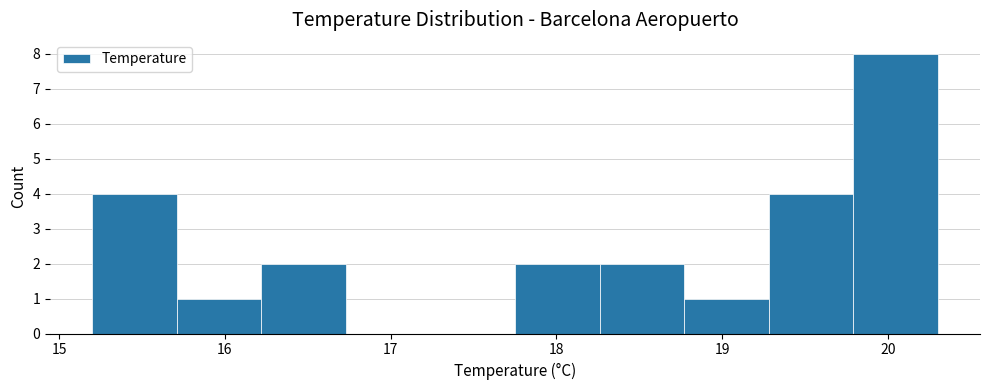

Reading left to right, list every bar in this chart as the range it spans on the x-axis followed by its height. Neither the bar edges nor the heights are printed on the chart, so give them approximately, as read against the axes.

15.20 to 15.71: 4
15.71 to 16.22: 1
16.22 to 16.73: 2
16.73 to 17.24: 0
17.24 to 17.75: 0
17.75 to 18.26: 2
18.26 to 18.77: 2
18.77 to 19.28: 1
19.28 to 19.79: 4
19.79 to 20.30: 8